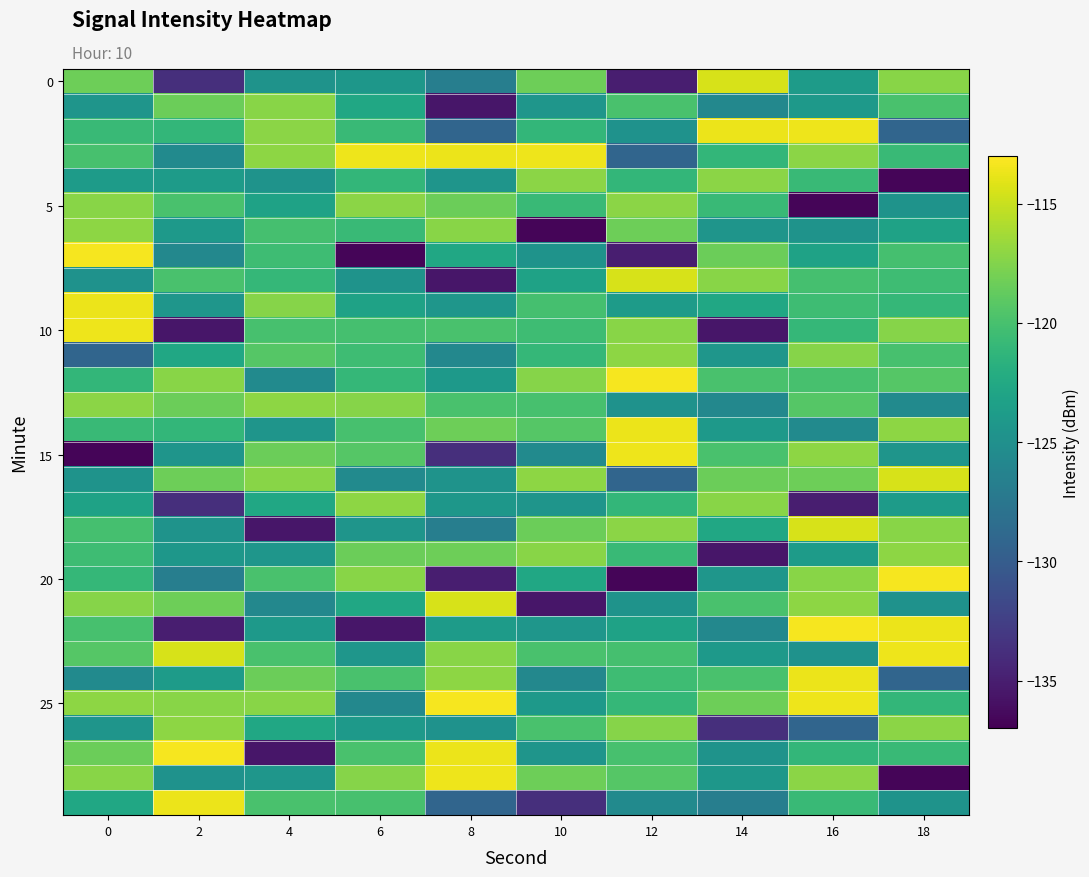

Which category has the lowest value across all series?

18